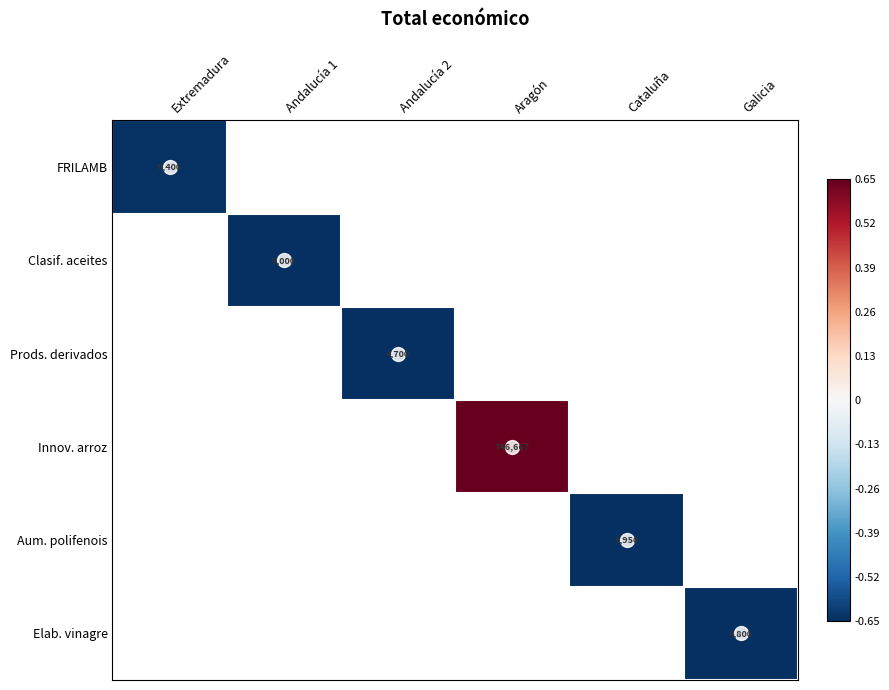

Which category has the highest value in the Clasif. aceites series?

Extremadura